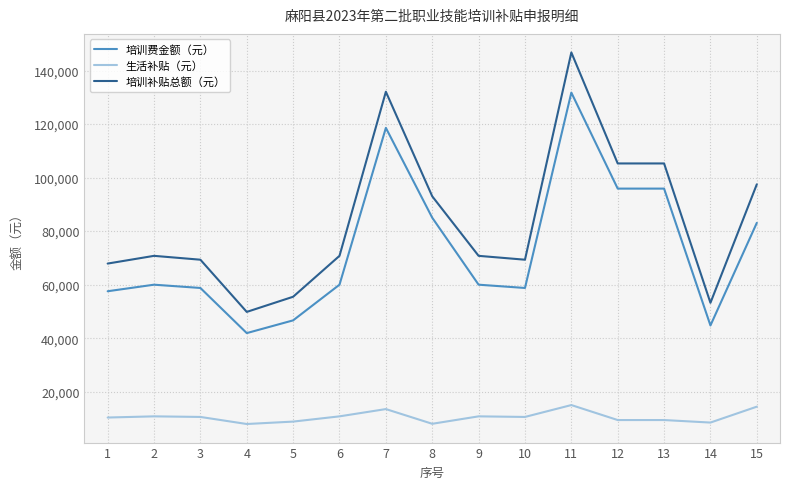

Is the value of 培训补贴总额（元） at 12 greater than the value of 生活补贴（元） at 11?

Yes